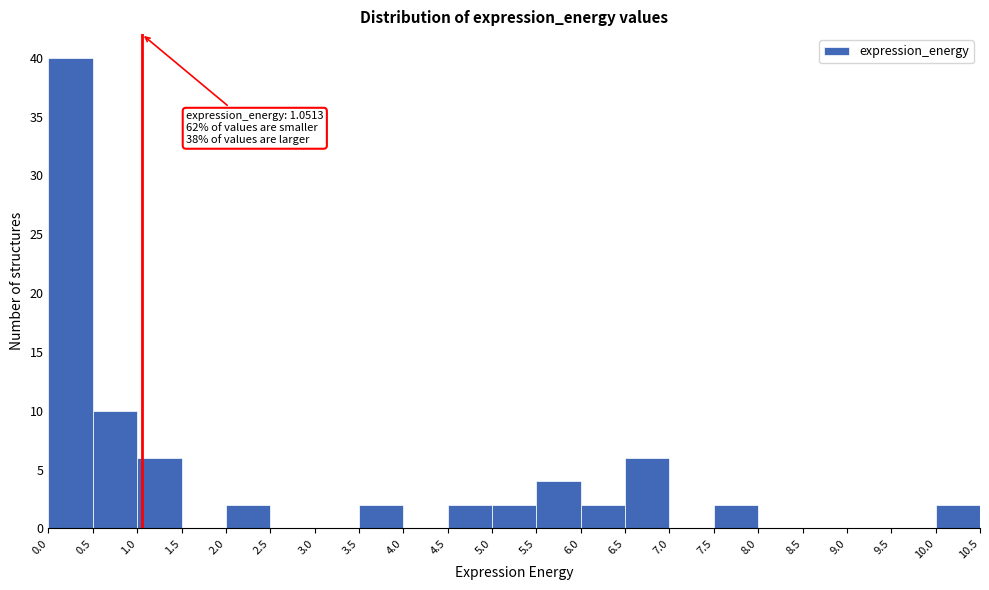

Which range on the x-axis has the tallest bar?

0.0 to 0.5